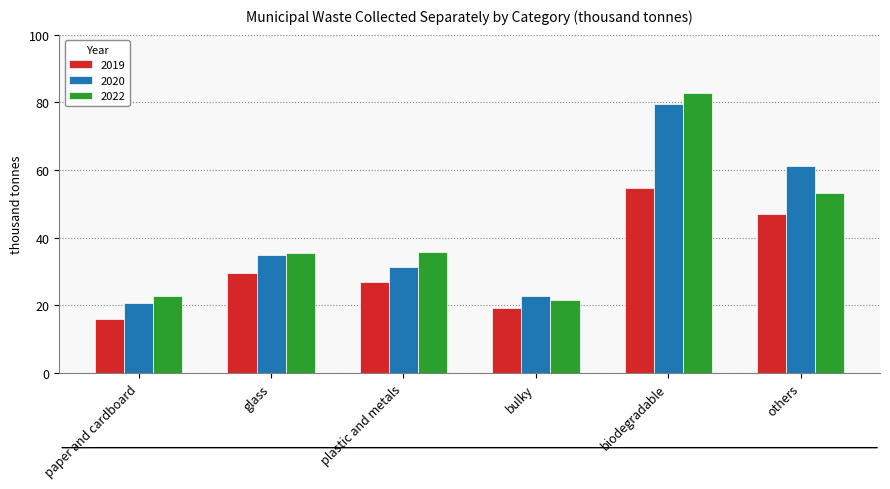

Where is 2020 nearest to the value 50?

others